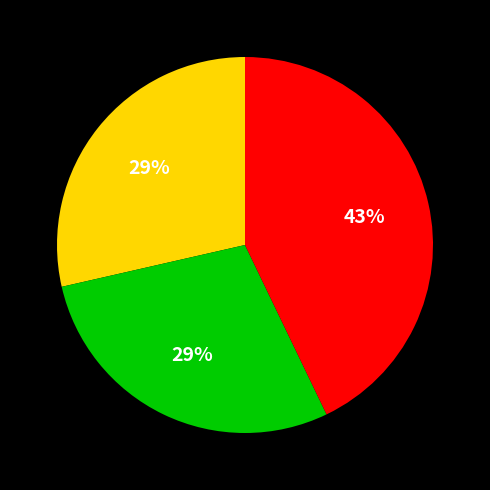

Count the number of slices in the pie.

3